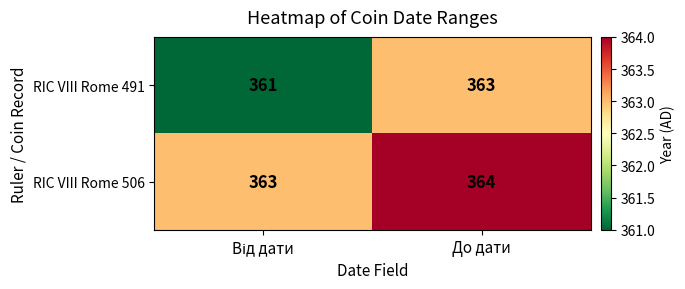

What is the sum of all RIC VIII Rome 506 values?

727